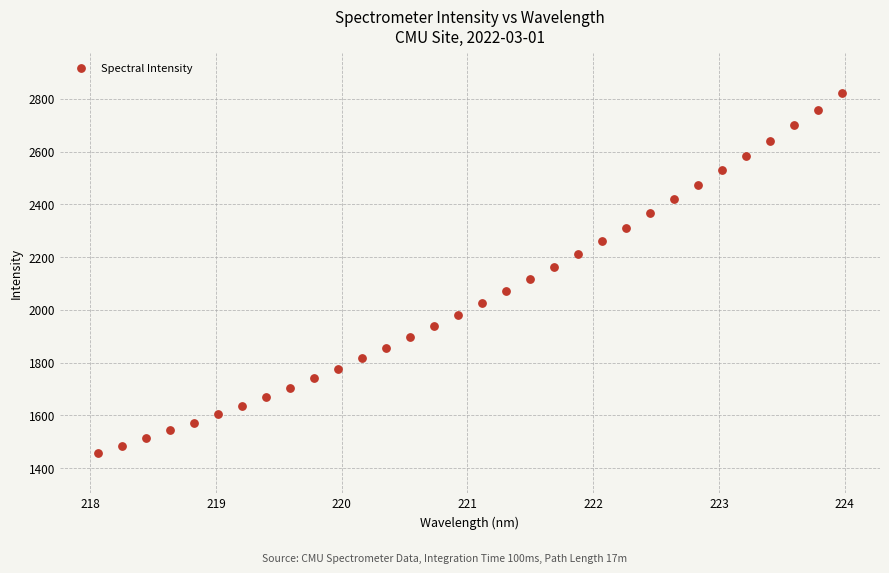

What is the range of X values (max minus min)?

5.9